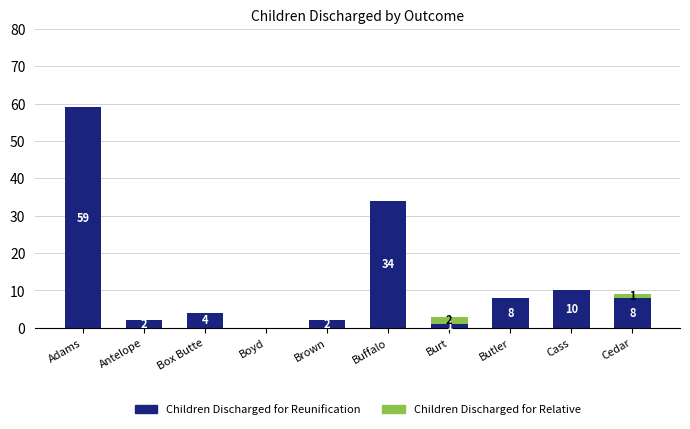

Reading right to left, what are the values for Children Discharged for Reunification?

Cedar=8	Cass=10	Butler=8	Burt=1	Buffalo=34	Brown=2	Boyd=0	Box Butte=4	Antelope=2	Adams=59